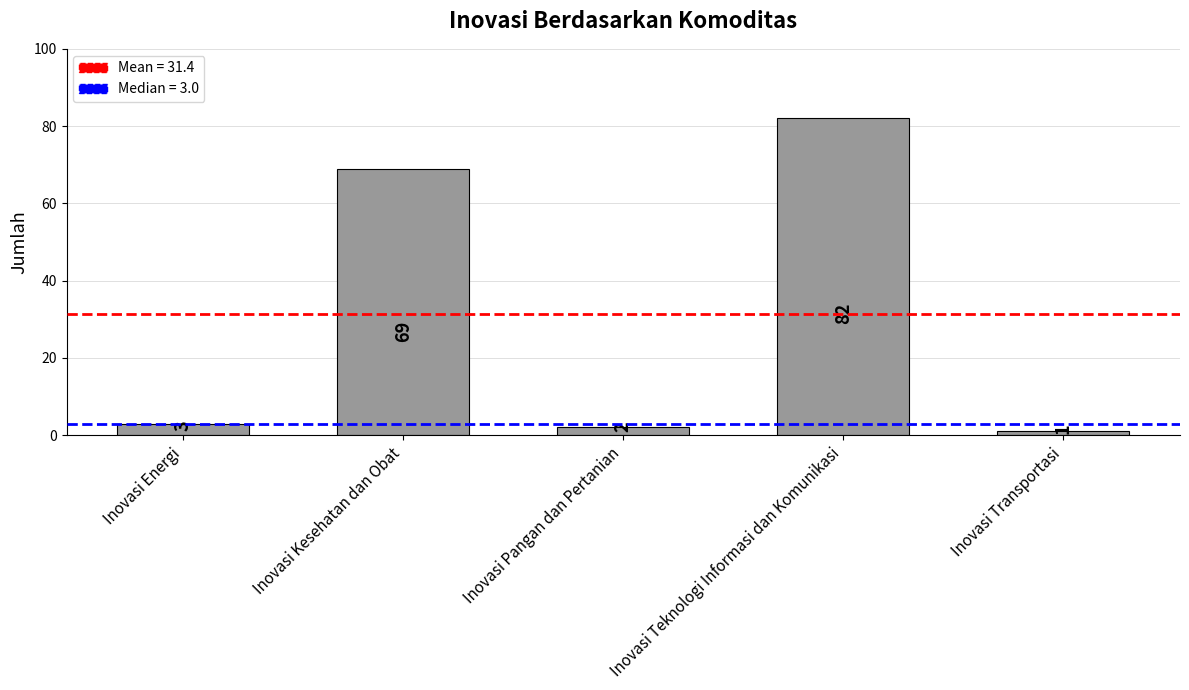

True or false: the data shows 18 at Inovasi Kesehatan dan Obat.

False